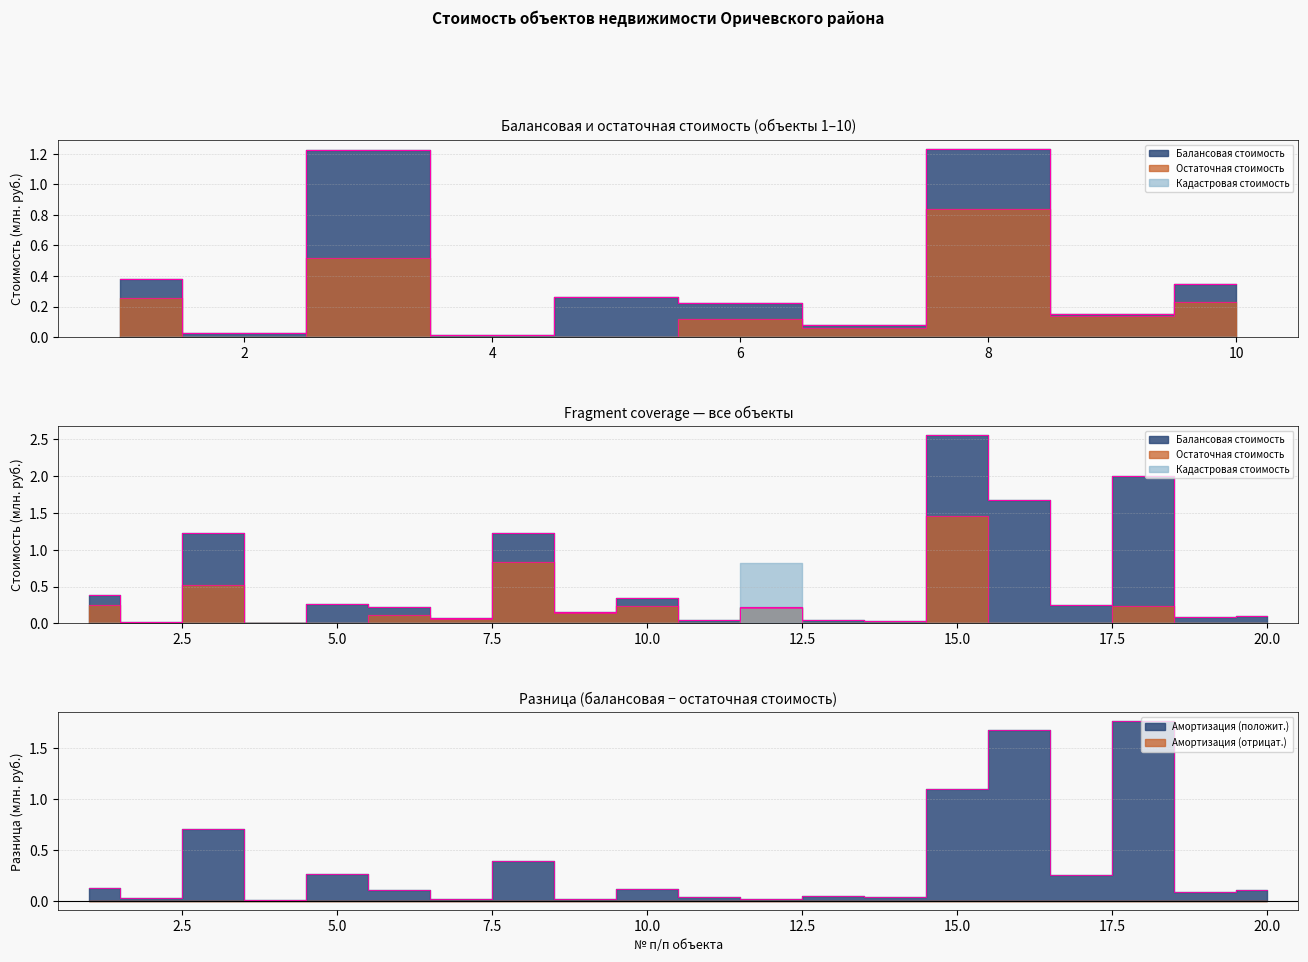

True or false: Остаточная стоимость and Балансовая стоимость intersect in this chart.

False